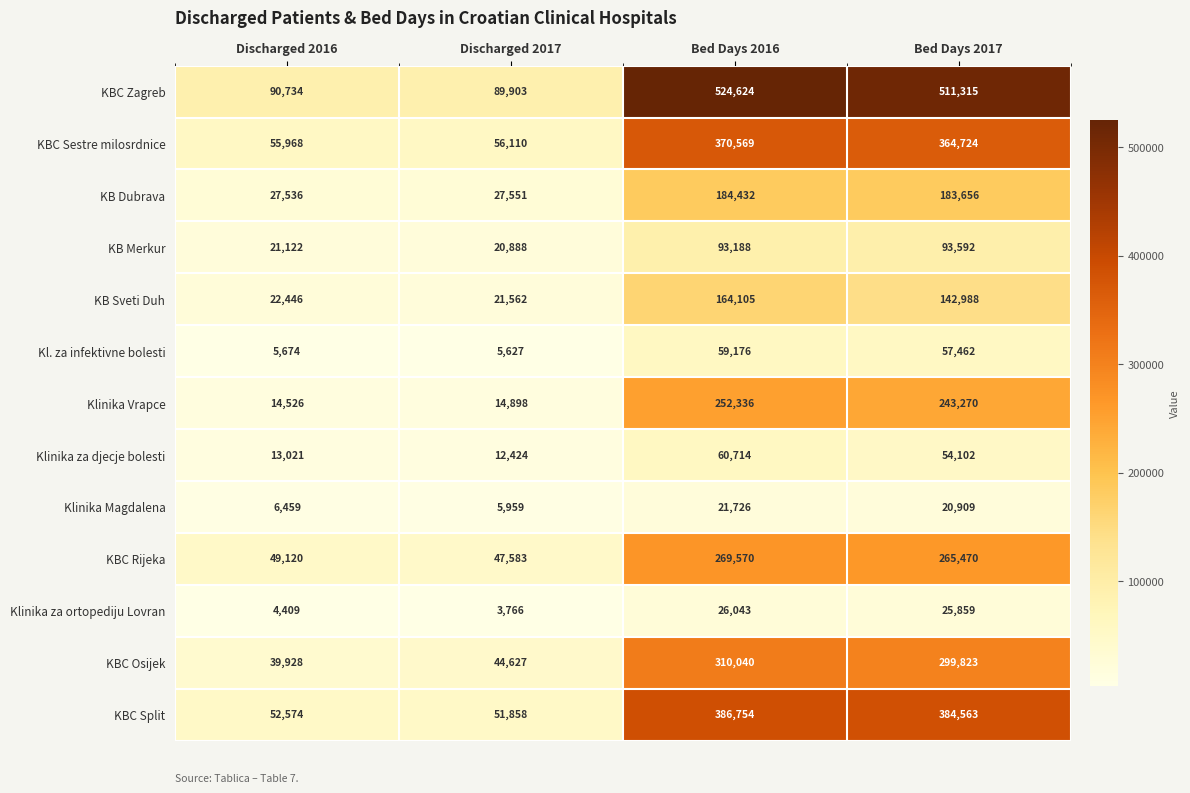

What is the sum of all KBC Split values?

875749